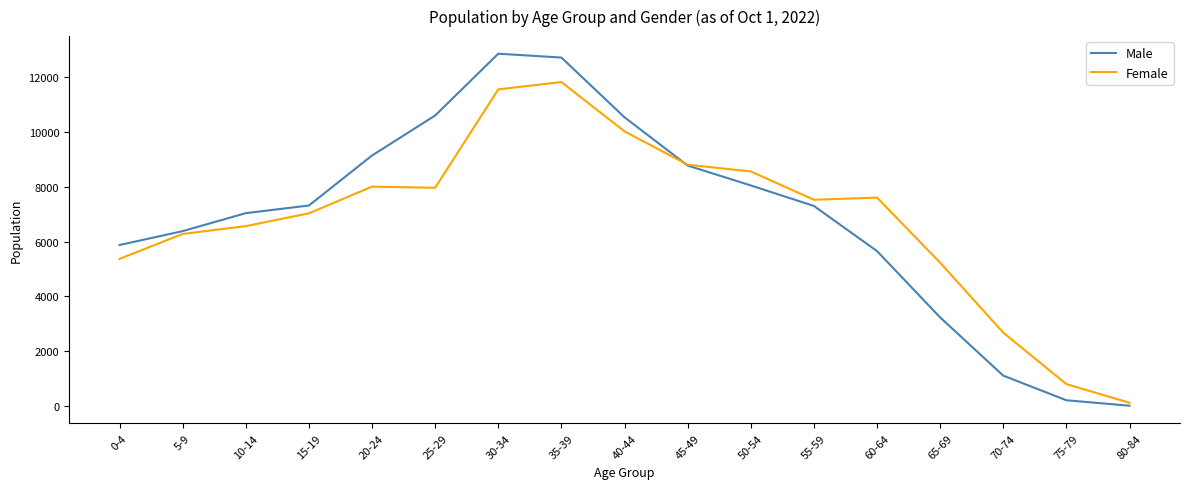

The value of Female at 60-64 is 7602. True or false?

True